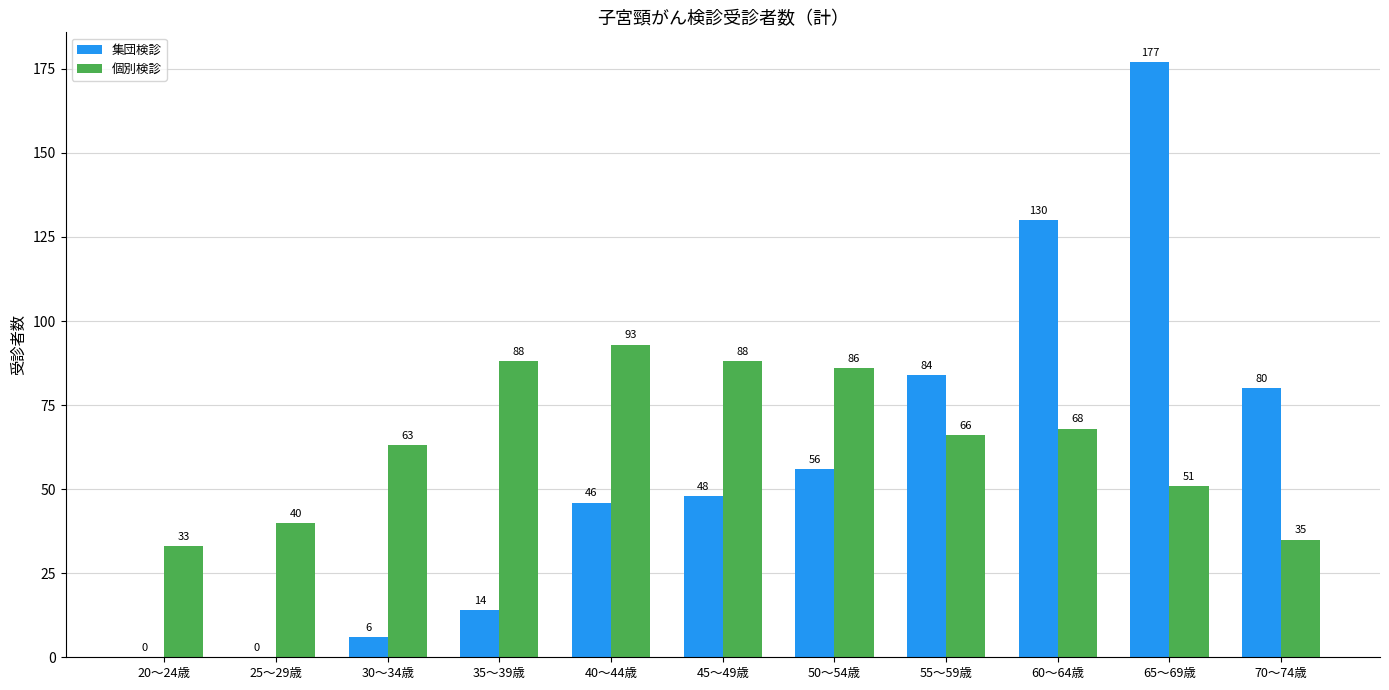

Which series changed the most between 55～59歳 and 60～64歳?

集団検診